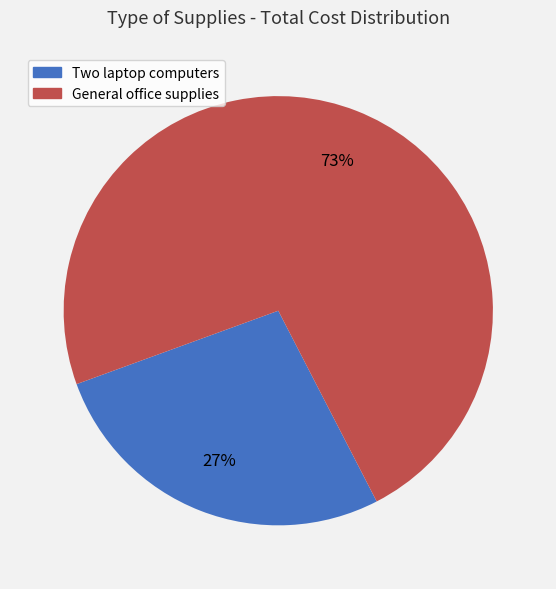

Is there any slice that represents more than half of the pie?

Yes